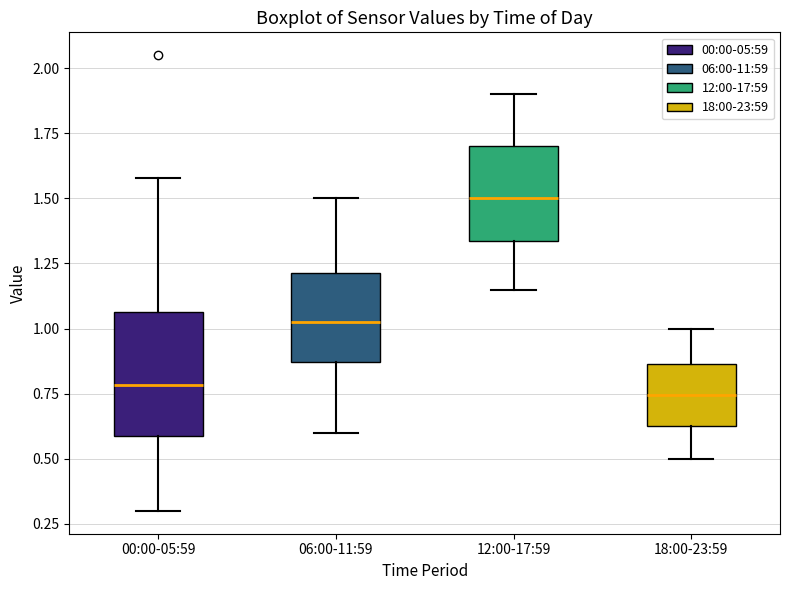

Reading left to right, transcribe this box plot: for each box, give where its median line is, the range the box spans, and where its two whiskers end, as read against the y-axis. The values are not printed on the chart, so give them approximately, as read against the axis.

00:00-05:59: median 0.80, box 0.60 to 1.05, whiskers 0.30 to 1.60
06:00-11:59: median 1.05, box 0.85 to 1.20, whiskers 0.60 to 1.50
12:00-17:59: median 1.50, box 1.35 to 1.70, whiskers 1.15 to 1.90
18:00-23:59: median 0.75, box 0.65 to 0.85, whiskers 0.50 to 1.00